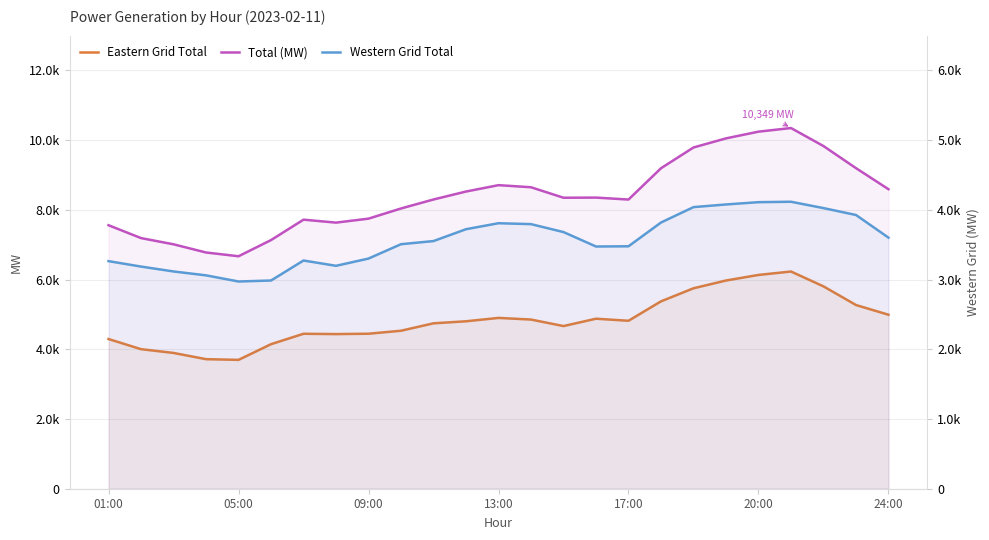

Where is Total (MW) nearest to the value 8509?

11